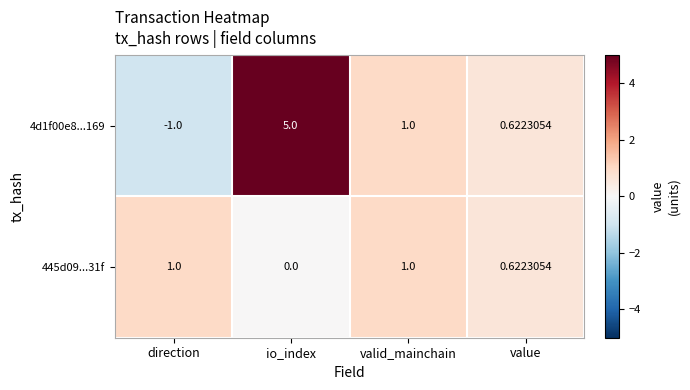

Where is 445d09...31f nearest to the value 0?

io_index